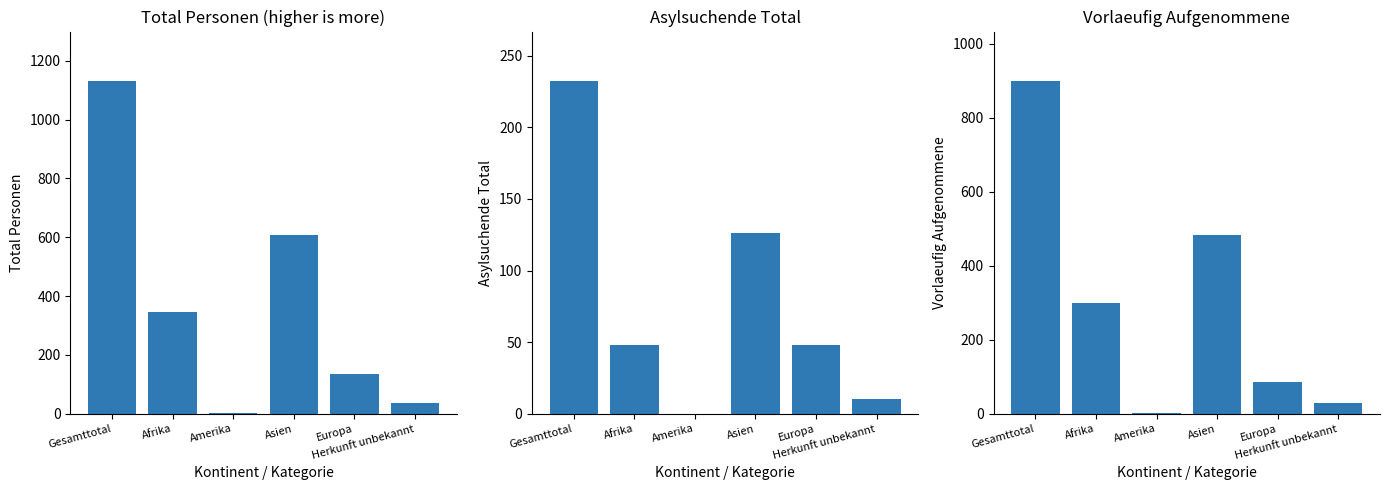

What is the maximum value shown in the chart?

1130